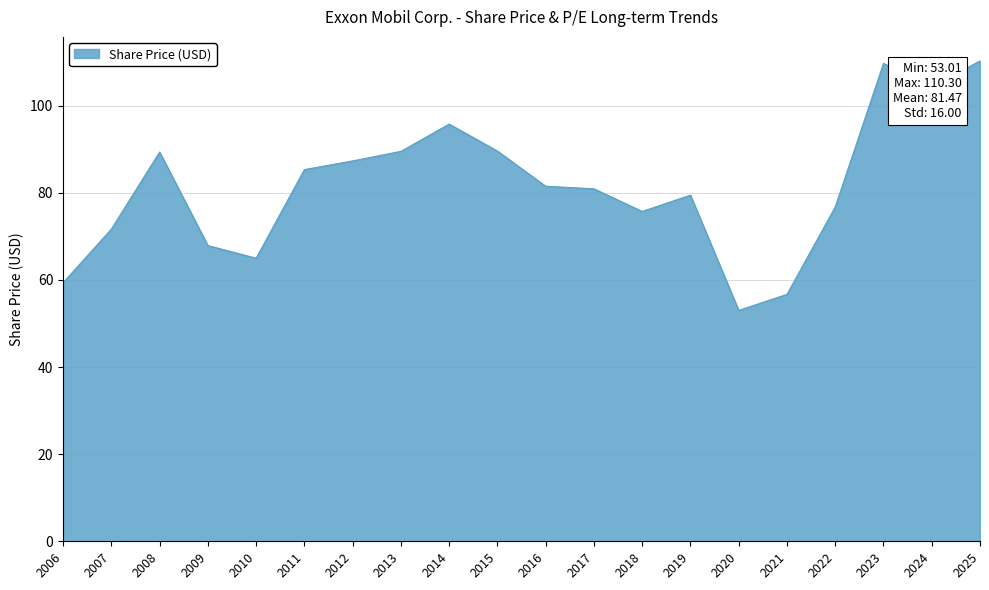

Approximately how many times larger is the value at 2012 compared to 2021?

1.5